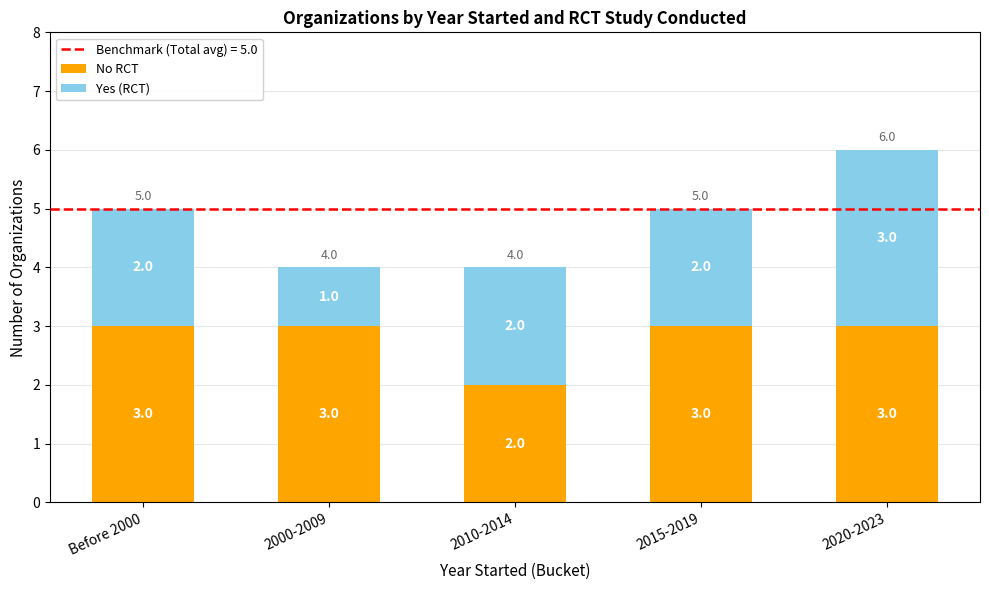

The No RCT series shows 4 at 2015-2019. True or false?

False